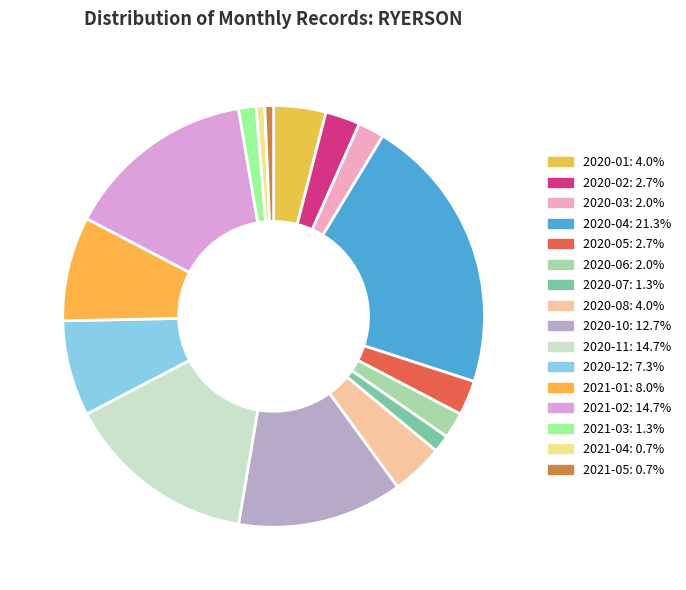

How many slices are in this pie chart?

16